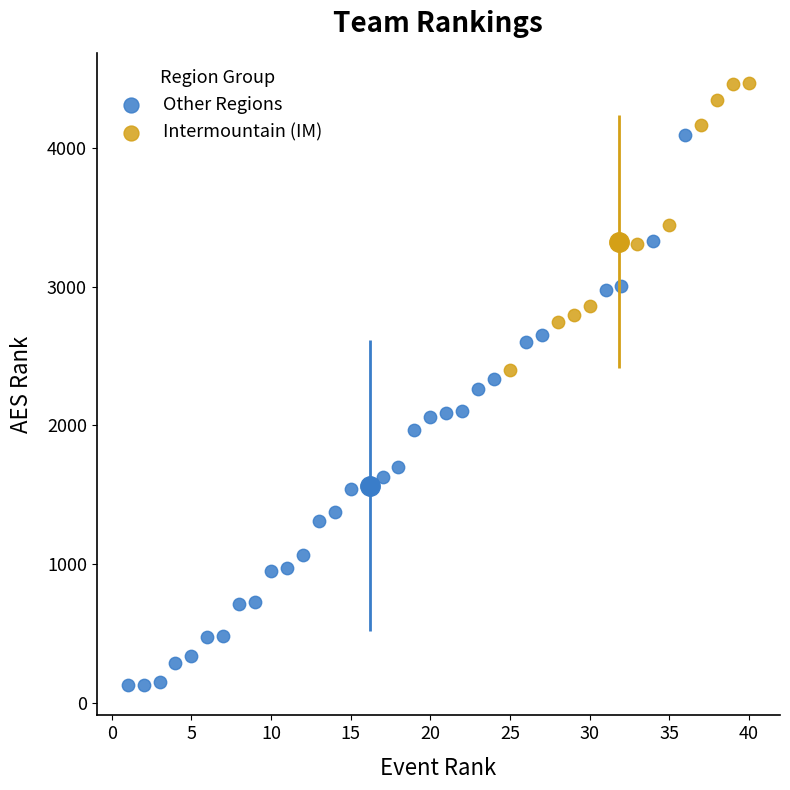

Which series reaches the minimum Y coordinate?

Other Regions